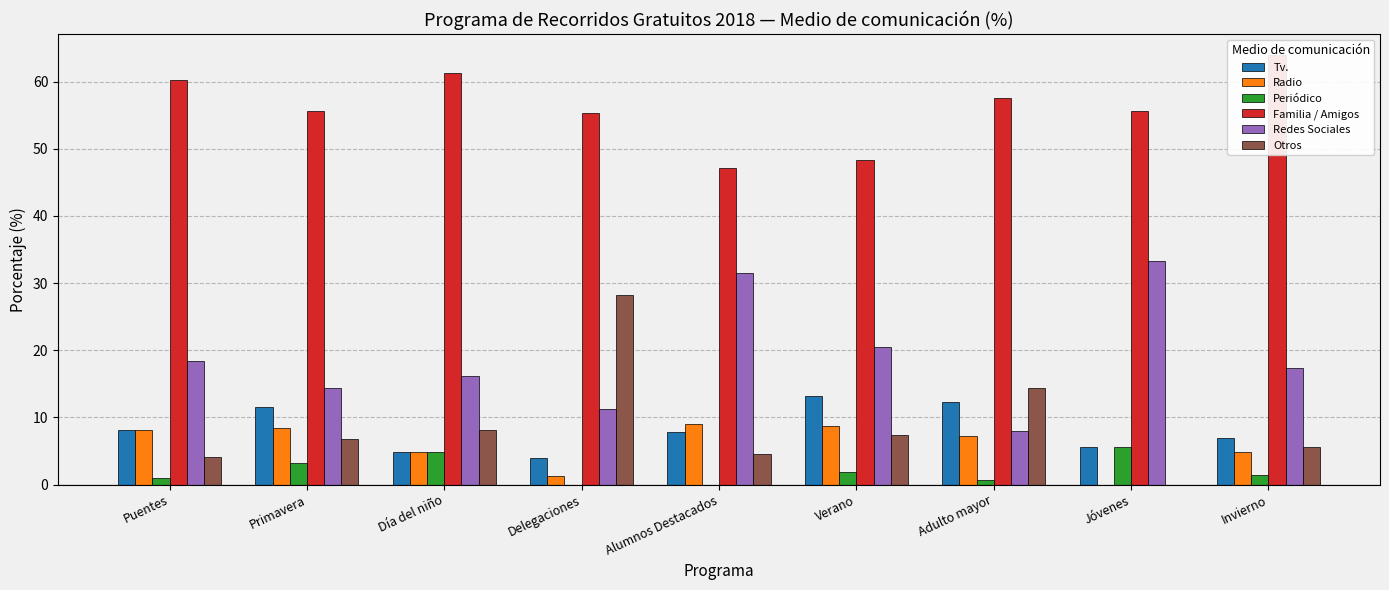

Reading right to left, what are all the values shown in this chart?

Tv.: 6.9	5.6	12.2	13.2	7.9	4.0	4.8	11.6	8.2
Radio: 4.9	0.0	7.2	8.8	9.0	1.3	4.8	8.4	8.2
Periódico: 1.4	5.6	0.7	1.8	0.0	0.0	4.8	3.2	1.0
Familia / Amigos: 63.9	55.6	57.5	48.4	47.2	55.3	61.3	55.6	60.2
Redes Sociales: 17.4	33.3	7.9	20.5	31.5	11.2	16.1	14.4	18.4
Otros: 5.6	0.0	14.4	7.3	4.5	28.3	8.1	6.8	4.1